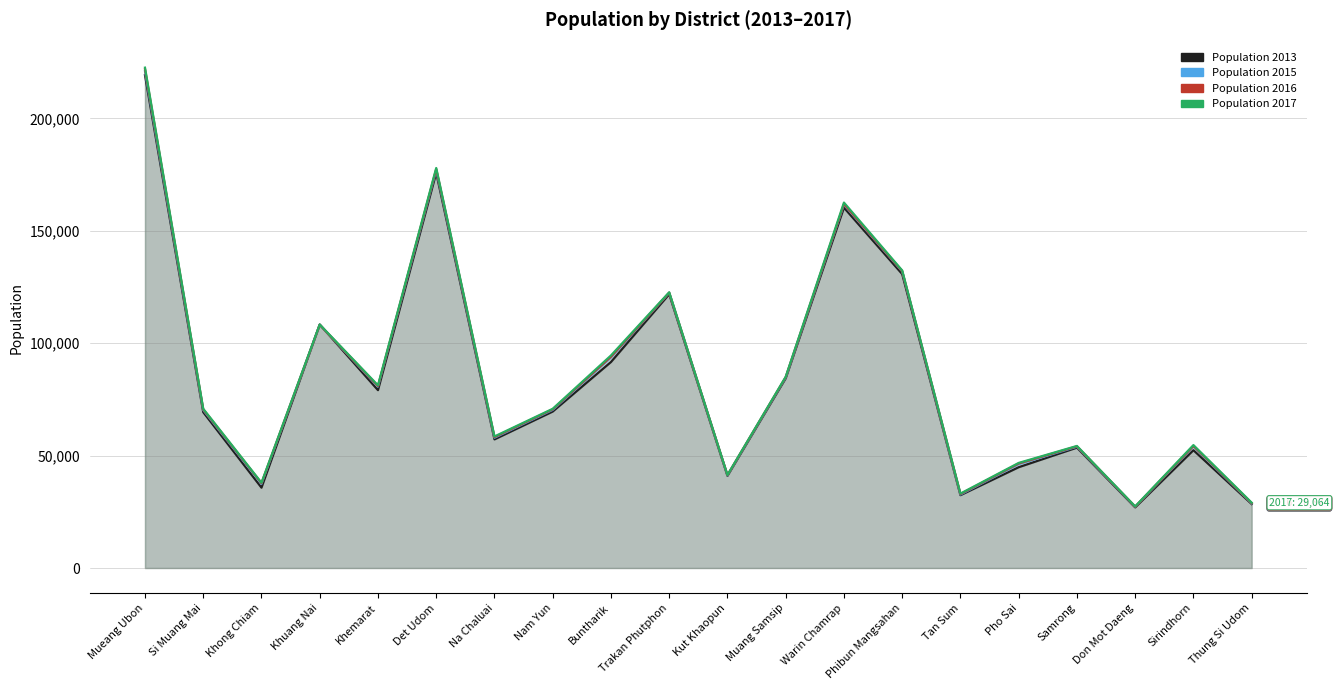

Which series has the widest spread of values?

Population 2017